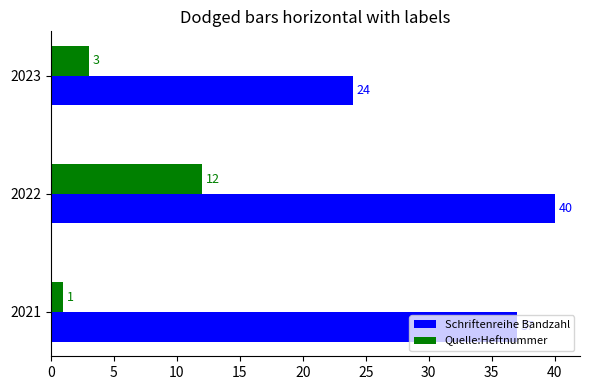

How many values in the Quelle:Heftnummer series are below 3?

1